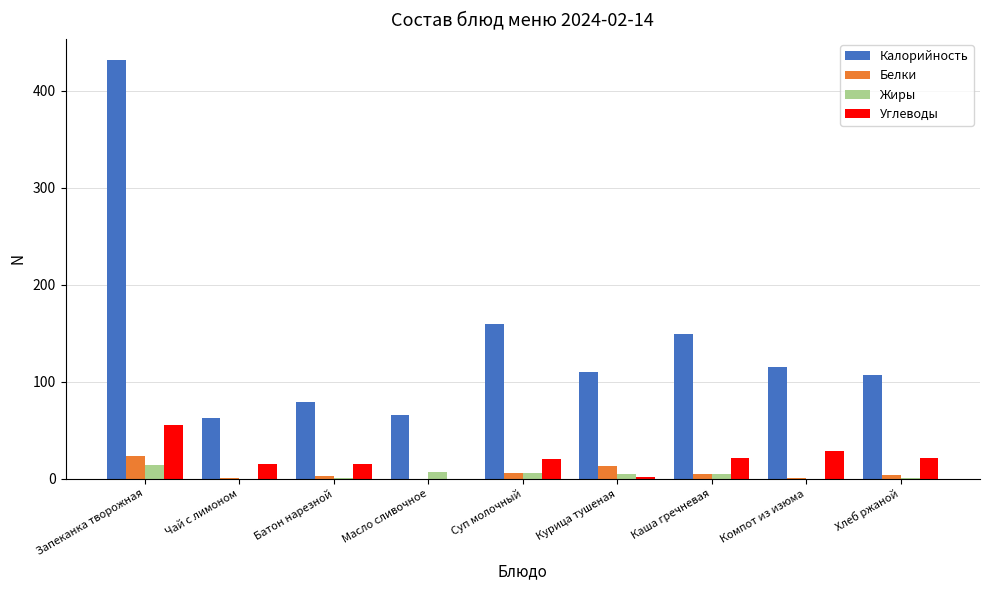

Which series has the largest range (max minus min)?

Калорийность